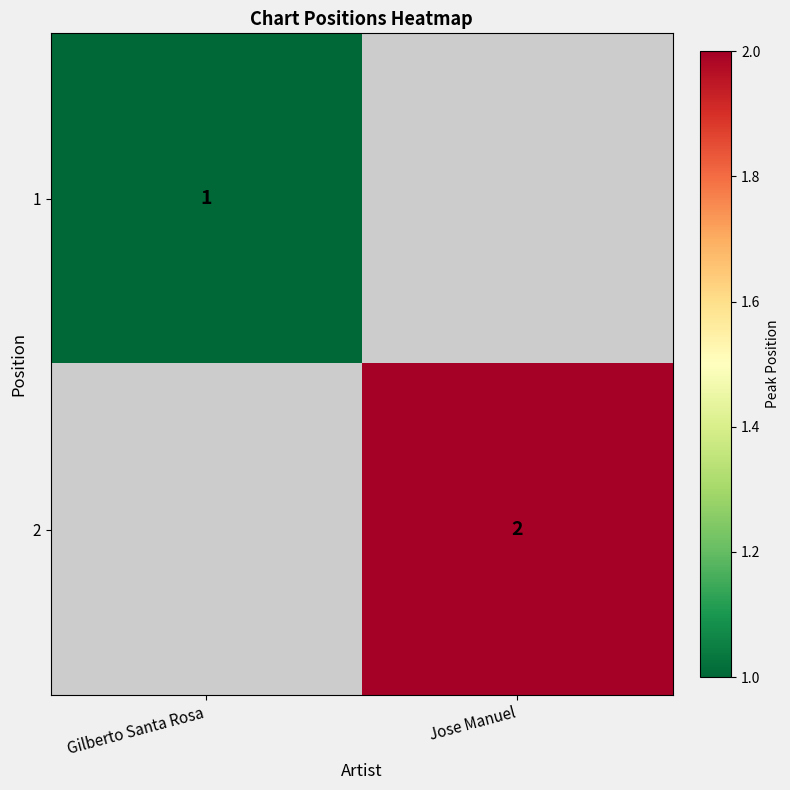

The value of 2 at Jose Manuel is 2. True or false?

True